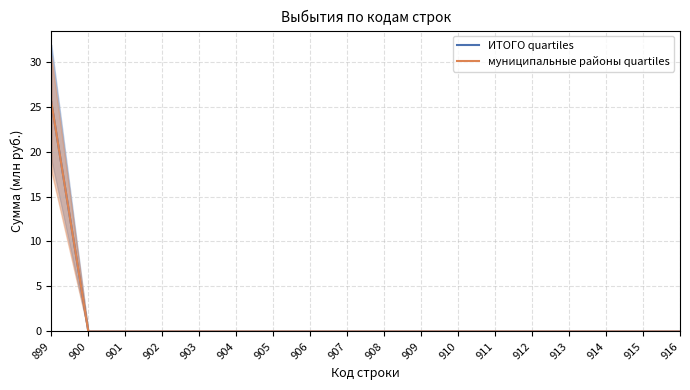

At 915, list the series in order from smallest to largest.

ИТОГО quartiles, муниципальные районы quartiles